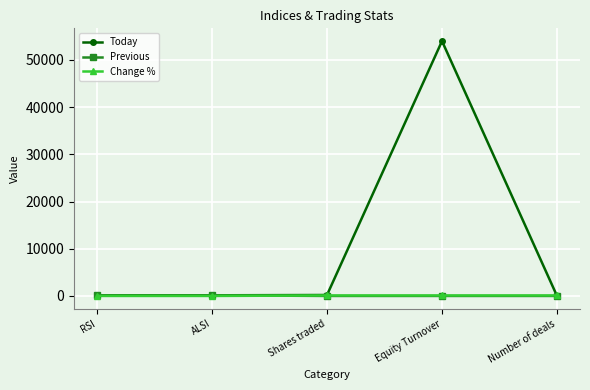

The Previous series shows 125.1 at RSI. True or false?

True